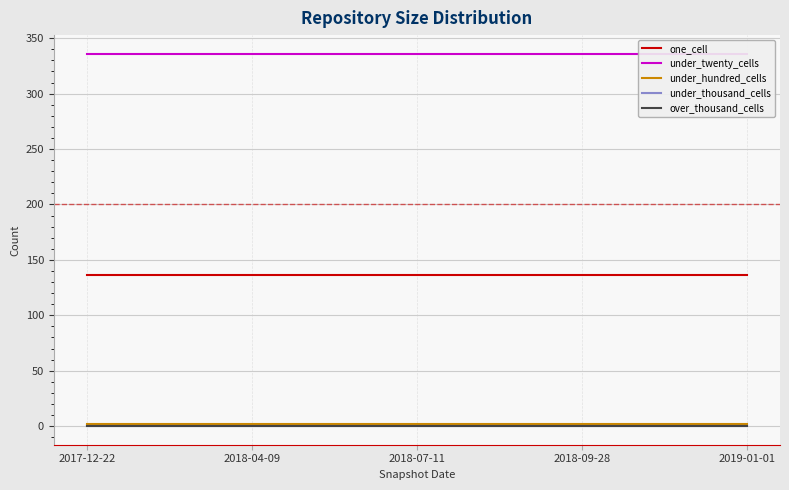

True or false: under_hundred_cells has more than 0 points higher than both neighbors.

False